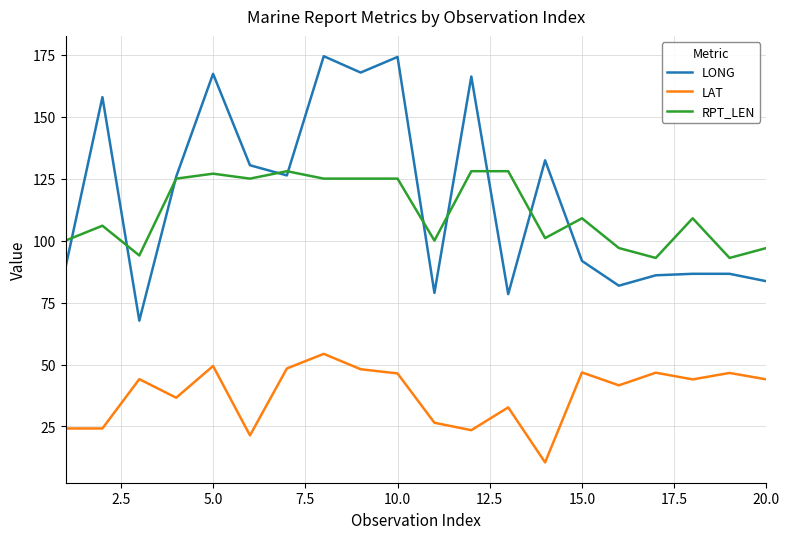

List the series in order of their peak value, highest first.

LONG, RPT_LEN, LAT